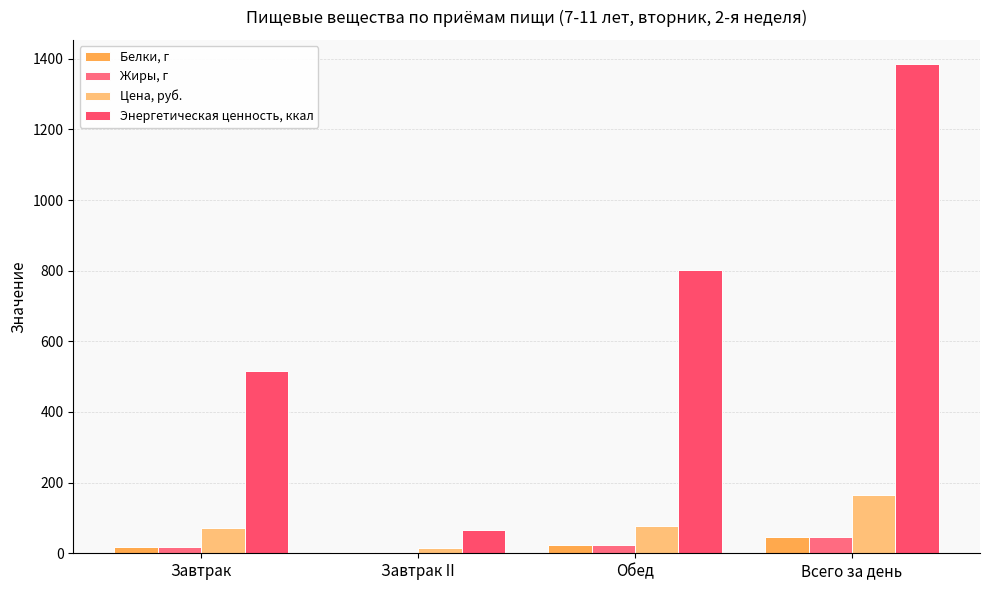

What is the approximate value of Цена, руб. at Обед?

77.3